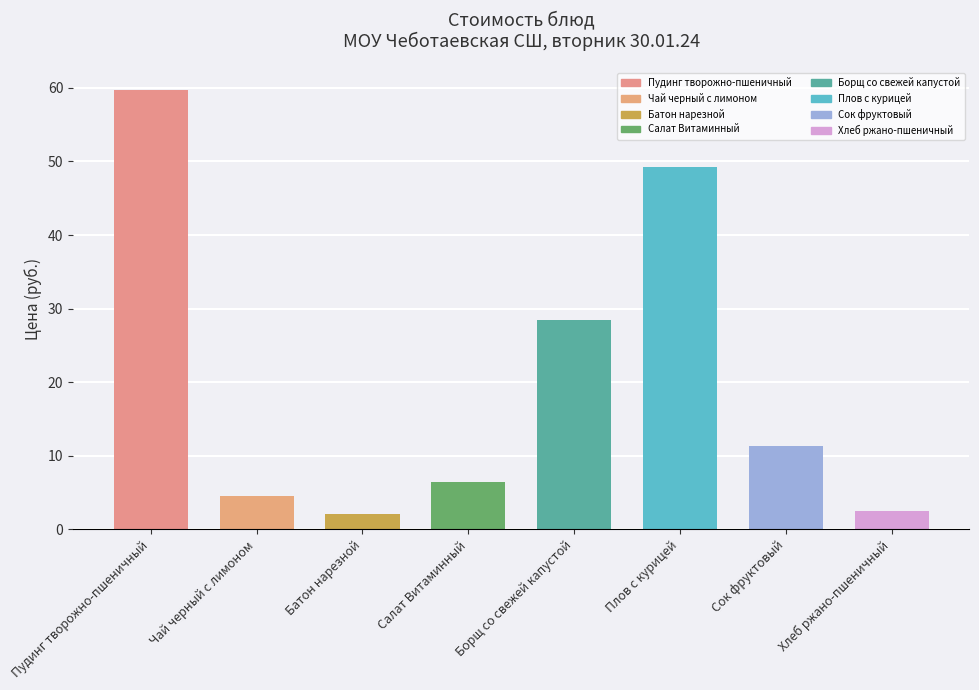

Reading left to right, what are all the values shown in this chart?

59.7	4.5	2.1	6.5	28.4	49.2	11.4	2.5